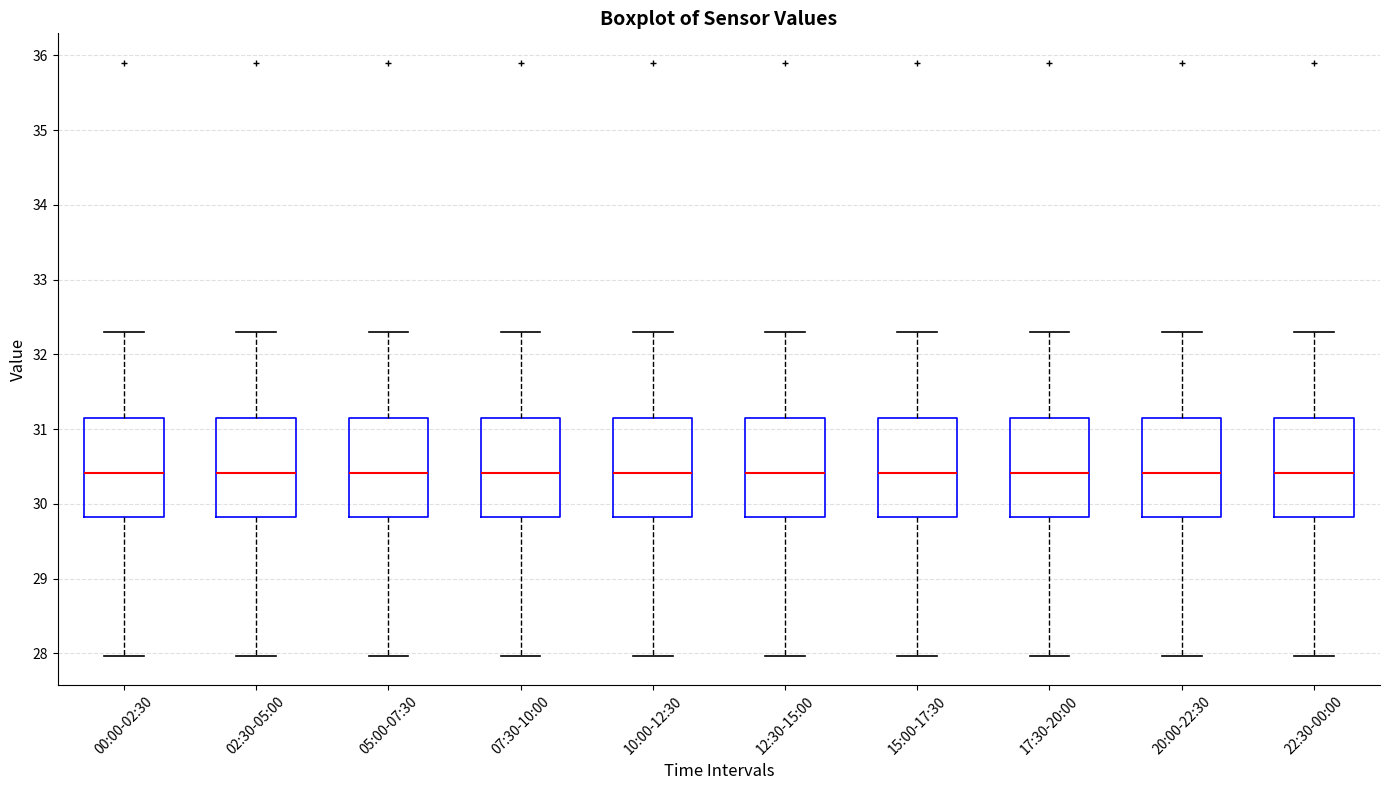

Reading left to right, transcribe this box plot: for each box, give where its median line is, the range the box spans, and where its two whiskers end, as read against the y-axis. The values are not printed on the chart, so give them approximately, as read against the axis.

00:00-02:30: median 30.4, box 29.8 to 31.1, whiskers 28.0 to 32.3
02:30-05:00: median 30.4, box 29.8 to 31.1, whiskers 28.0 to 32.3
05:00-07:30: median 30.4, box 29.8 to 31.1, whiskers 28.0 to 32.3
07:30-10:00: median 30.4, box 29.8 to 31.1, whiskers 28.0 to 32.3
10:00-12:30: median 30.4, box 29.8 to 31.1, whiskers 28.0 to 32.3
12:30-15:00: median 30.4, box 29.8 to 31.1, whiskers 28.0 to 32.3
15:00-17:30: median 30.4, box 29.8 to 31.1, whiskers 28.0 to 32.3
17:30-20:00: median 30.4, box 29.8 to 31.1, whiskers 28.0 to 32.3
20:00-22:30: median 30.4, box 29.8 to 31.1, whiskers 28.0 to 32.3
22:30-00:00: median 30.4, box 29.8 to 31.1, whiskers 28.0 to 32.3